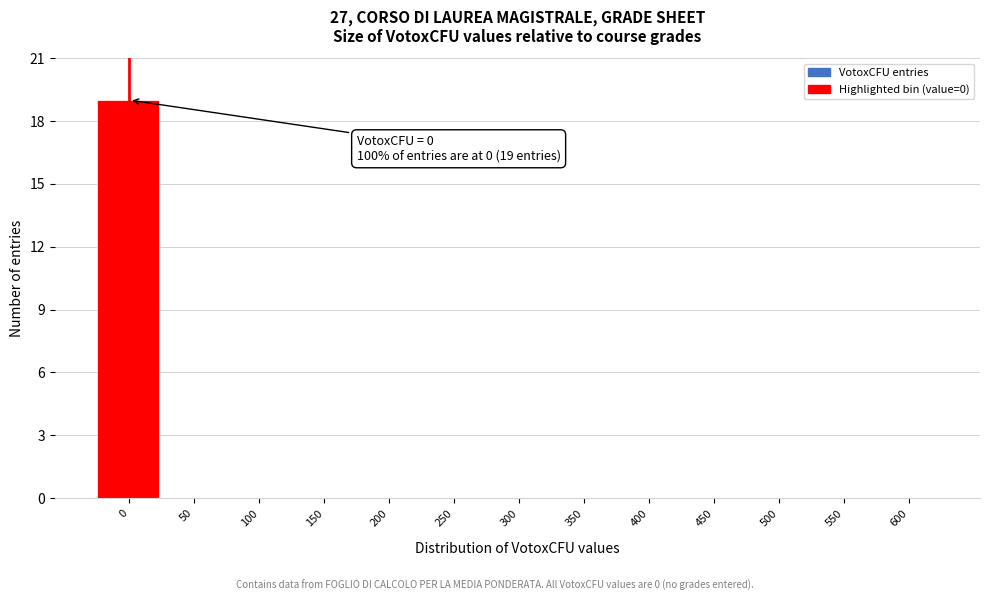

Reading right to left, what are all the values shown in this chart?

600=0	550=0	500=0	450=0	400=0	350=0	300=0	250=0	200=0	150=0	100=0	50=0	0=19